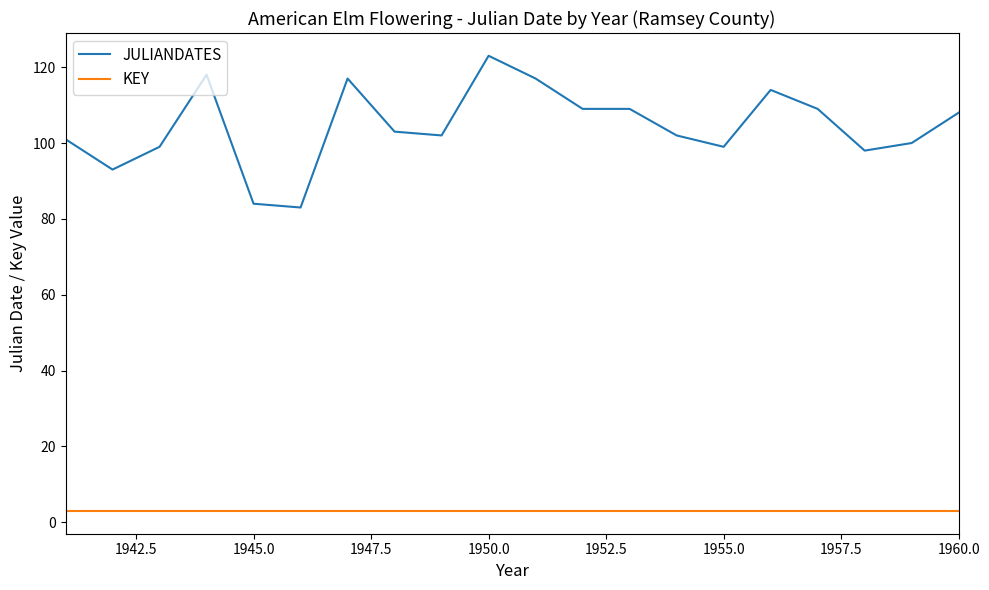

Rank the series by their maximum value, from lowest to highest.

KEY, JULIANDATES